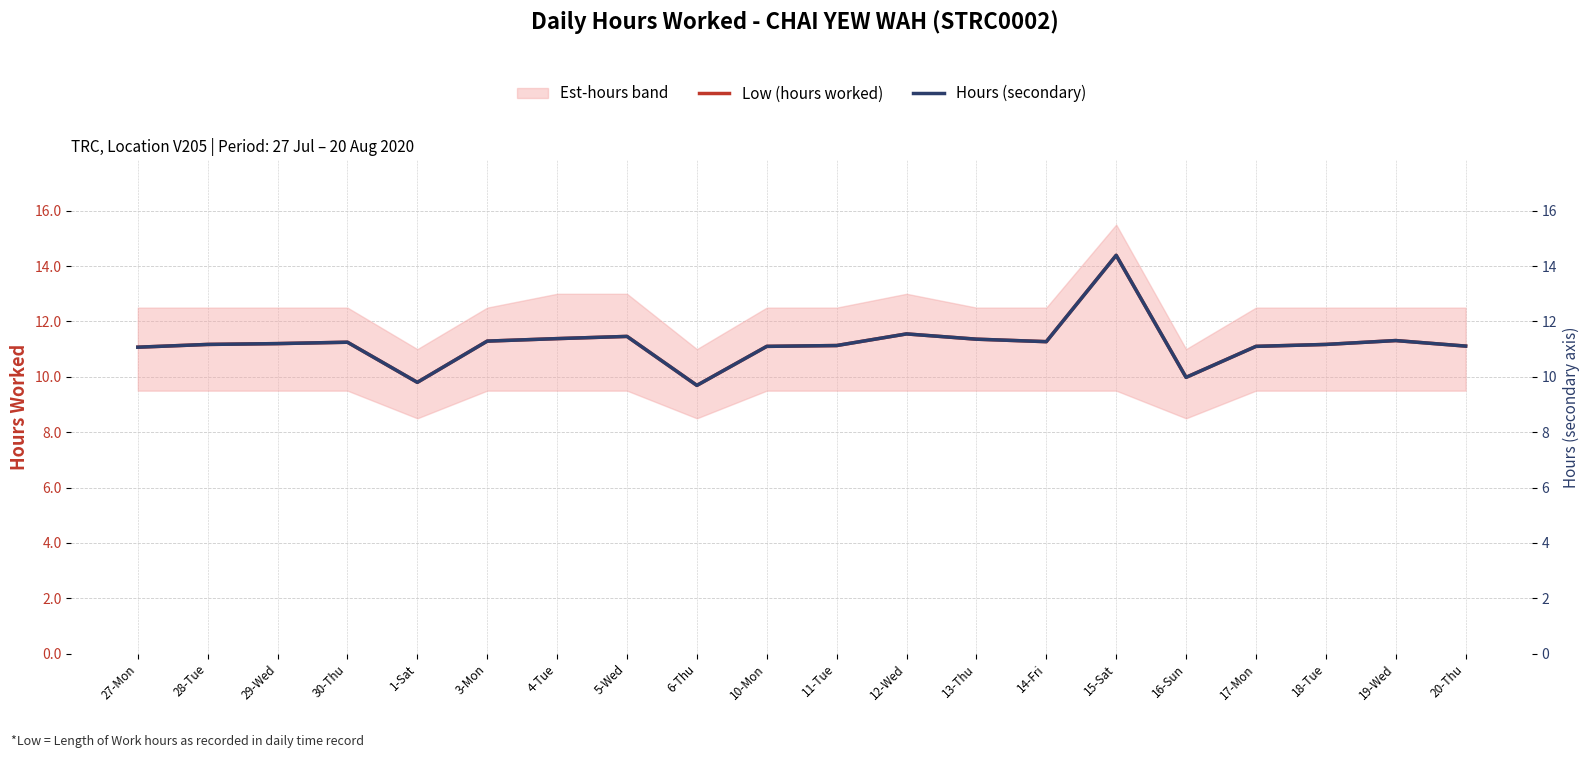

What is the label of the 4th point from the left?

30-Thu